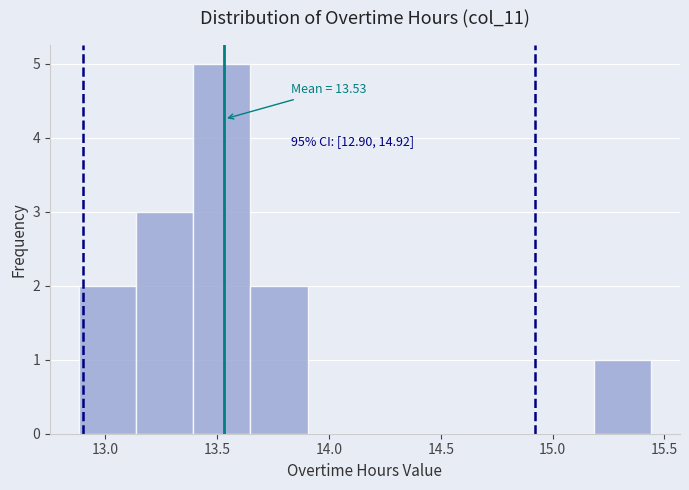

Which range on the x-axis has the tallest bar?

13.40 to 13.65